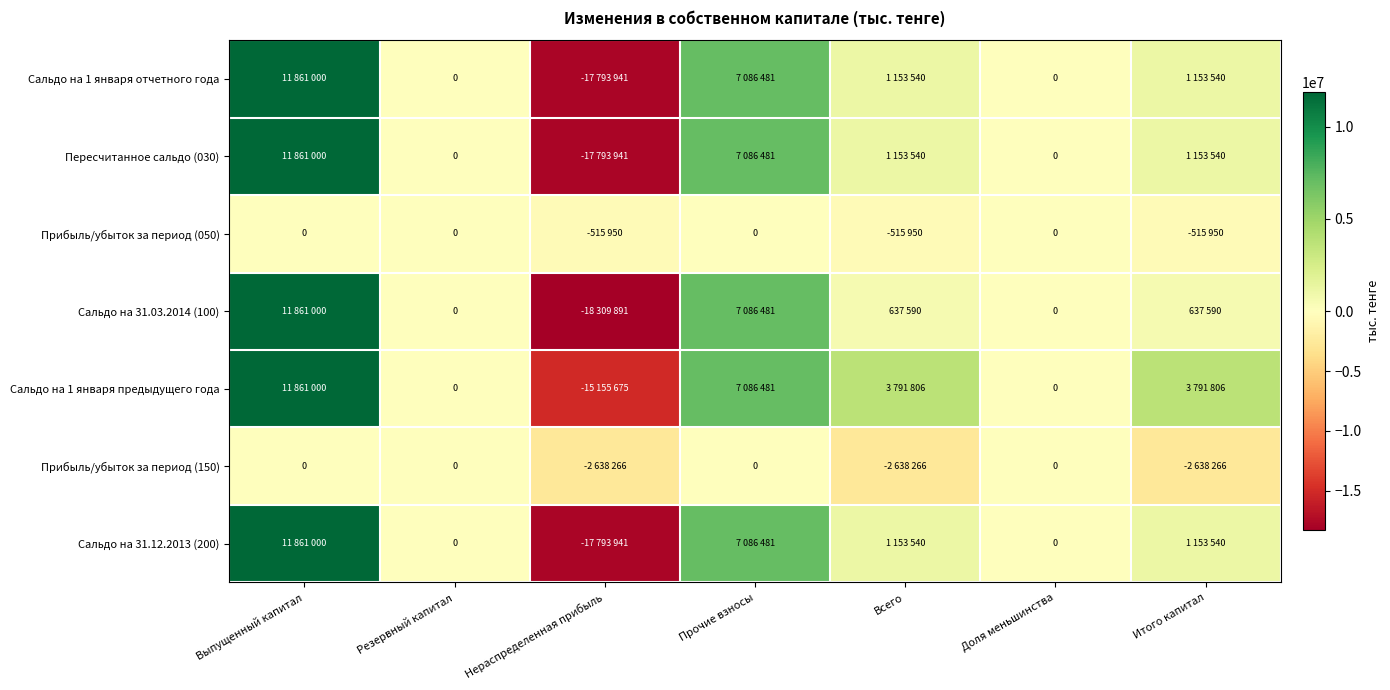

Which series has the largest total across all categories?

Сальдо на 1 января предыдущего года